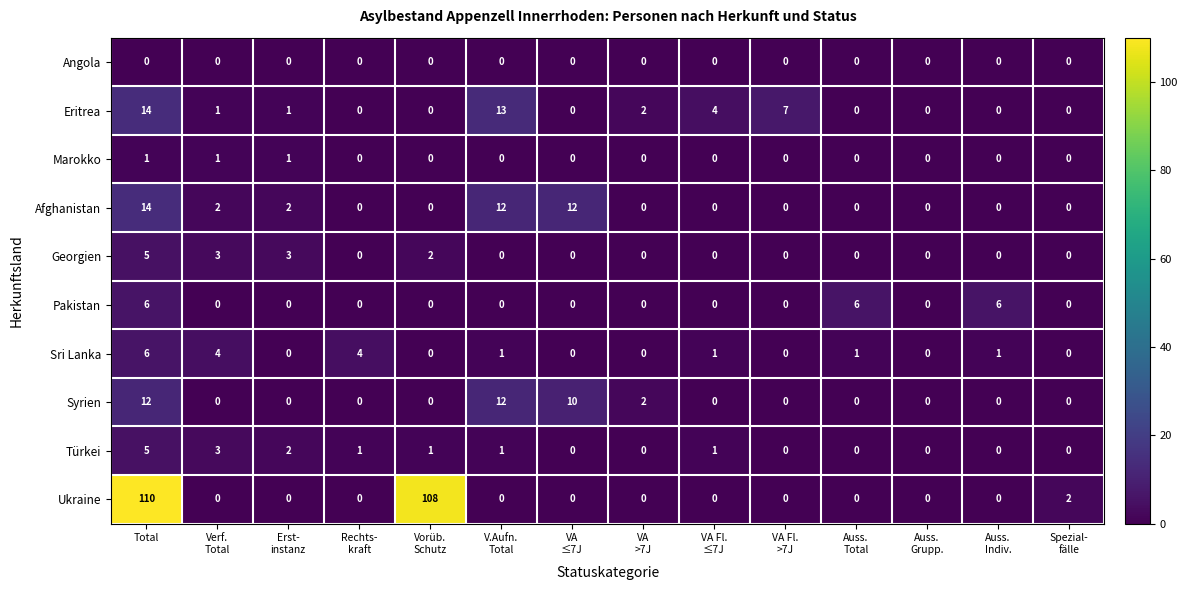

What is the difference between the second highest and second lowest values in the Ukraine series?

108